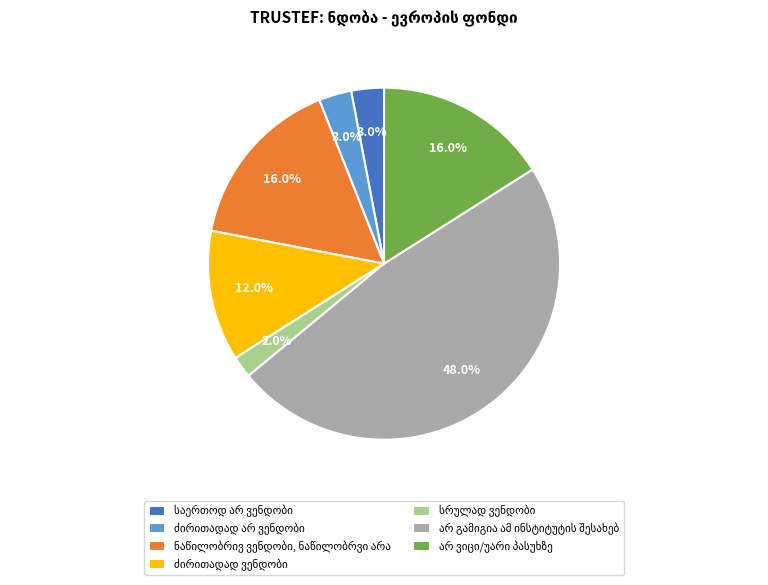

How many slices are in this pie chart?

7